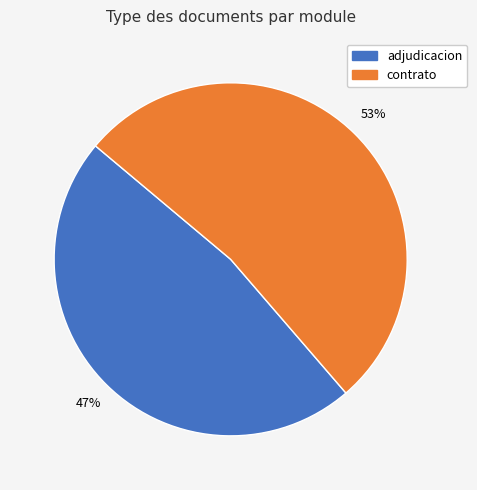

Is there a majority slice in this chart?

Yes